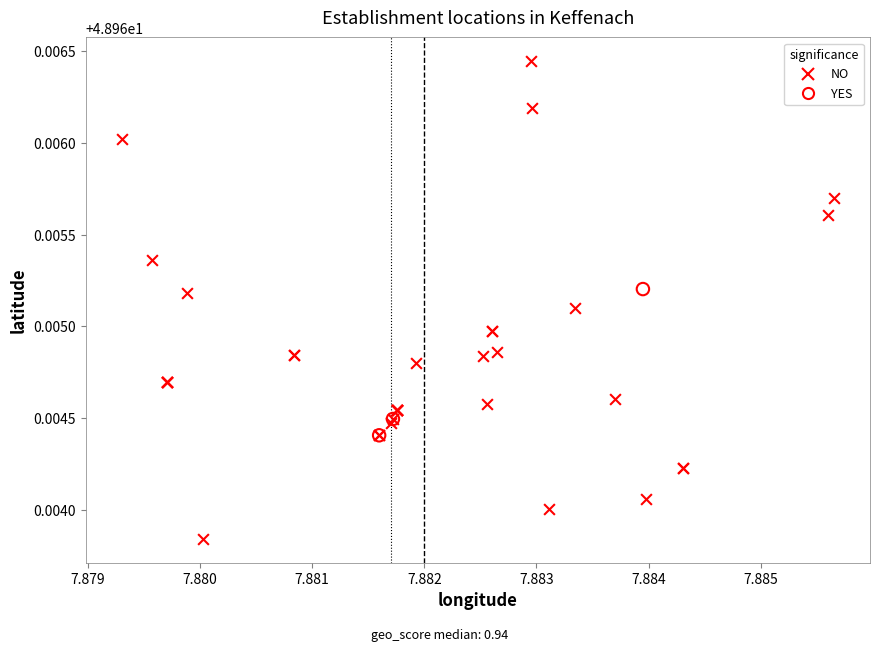

Which series has the largest Y range (max minus min)?

NO